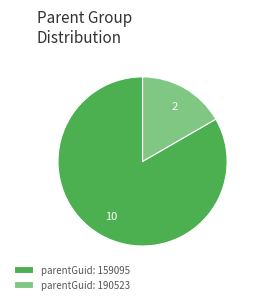

Which category accounts for the majority?

parentGuid: 159095